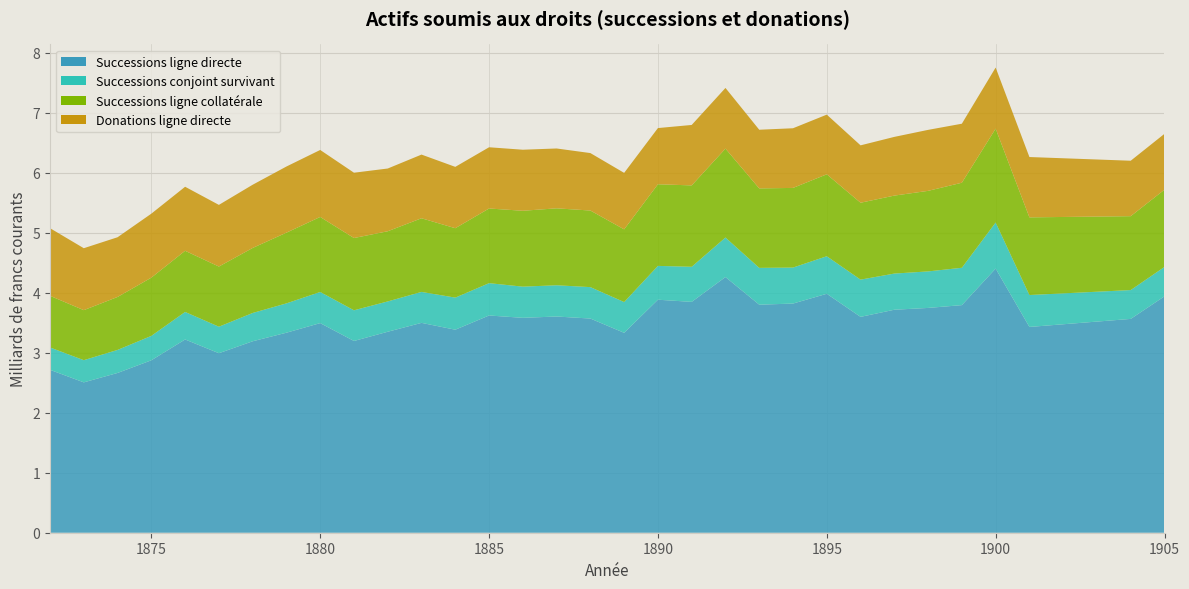

Reading left to right, transcribe all the data shown in this chart.

Successions ligne directe: 1872=2.7	1873=2.5	1874=2.7	1875=2.9	1876=3.2	1877=3.0	1878=3.2	1879=3.3	1880=3.5	1881=3.2	1882=3.4	1883=3.5	1884=3.4	1885=3.6	1886=3.6	1887=3.6	1888=3.6	1889=3.3	1890=3.9	1891=3.8	1892=4.3	1893=3.8	1894=3.8	1895=4.0	1896=3.6	1897=3.7	1898=3.7	1899=3.8	1900=4.4	1901=3.4	1904=3.6	1905=3.9
Successions conjoint survivant: 1872=0.4	1873=0.4	1874=0.4	1875=0.4	1876=0.5	1877=0.4	1878=0.5	1879=0.5	1880=0.5	1881=0.5	1882=0.5	1883=0.5	1884=0.5	1885=0.5	1886=0.5	1887=0.5	1888=0.5	1889=0.5	1890=0.6	1891=0.6	1892=0.7	1893=0.6	1894=0.6	1895=0.6	1896=0.6	1897=0.6	1898=0.6	1899=0.6	1900=0.8	1901=0.5	1904=0.5	1905=0.5
Successions ligne collatérale: 1872=0.9	1873=0.8	1874=0.9	1875=1.0	1876=1.0	1877=1.0	1878=1.1	1879=1.2	1880=1.3	1881=1.2	1882=1.2	1883=1.2	1884=1.2	1885=1.2	1886=1.3	1887=1.3	1888=1.3	1889=1.2	1890=1.4	1891=1.4	1892=1.5	1893=1.3	1894=1.3	1895=1.4	1896=1.3	1897=1.3	1898=1.3	1899=1.4	1900=1.6	1901=1.3	1904=1.2	1905=1.3
Donations ligne directe: 1872=1.1	1873=1.0	1874=1.0	1875=1.1	1876=1.1	1877=1.0	1878=1.1	1879=1.1	1880=1.1	1881=1.1	1882=1.0	1883=1.1	1884=1.0	1885=1.0	1886=1.0	1887=1.0	1888=1.0	1889=0.9	1890=0.9	1891=1.0	1892=1.0	1893=1.0	1894=1.0	1895=1.0	1896=1.0	1897=1.0	1898=1.0	1899=1.0	1900=1.0	1901=1.0	1904=0.9	1905=0.9